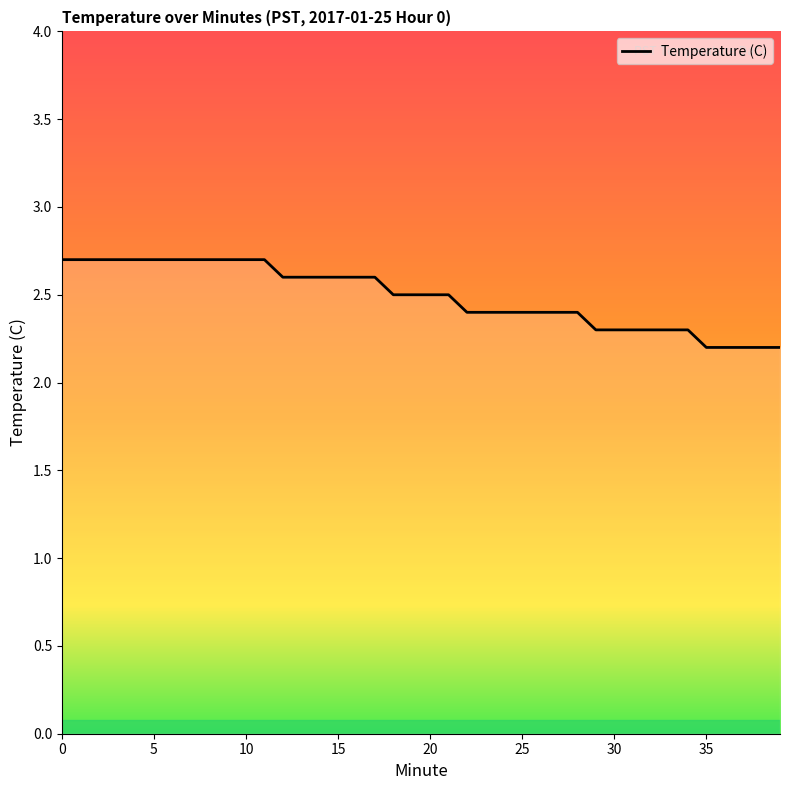

What is the maximum value shown in the chart?

2.7